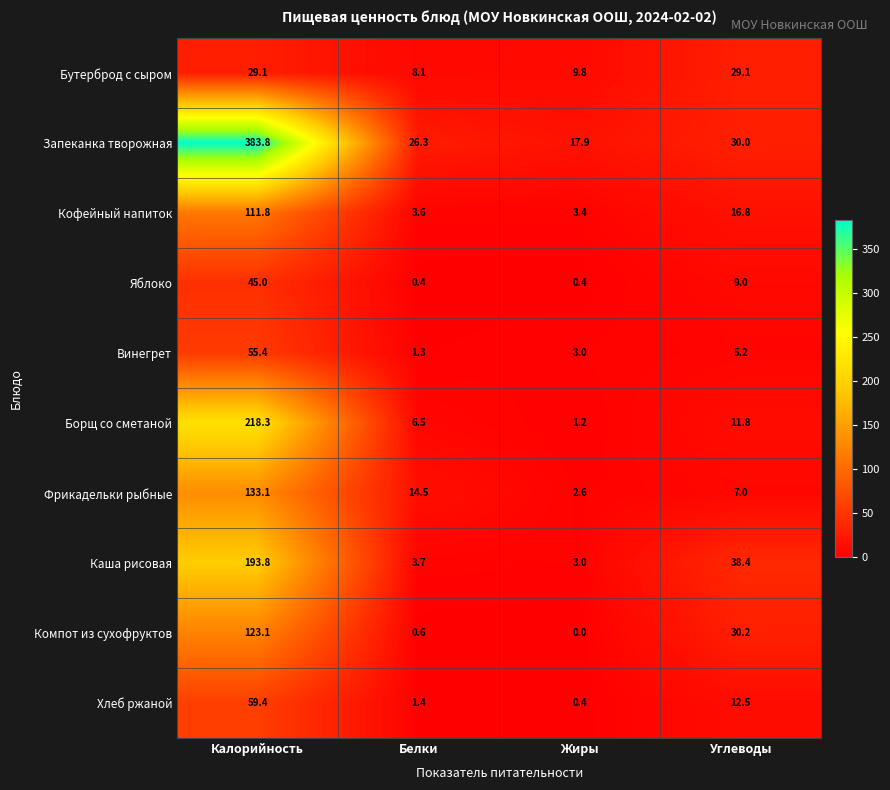

What is the maximum value for Фрикадельки рыбные?

133.1